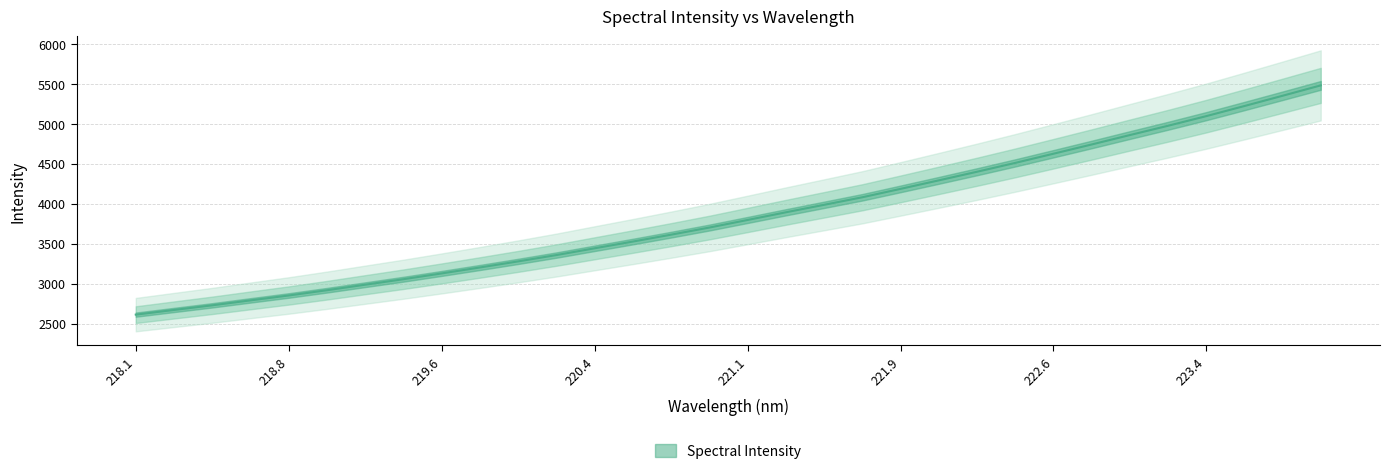

What is the difference between the maximum and second lowest values?

2810.1